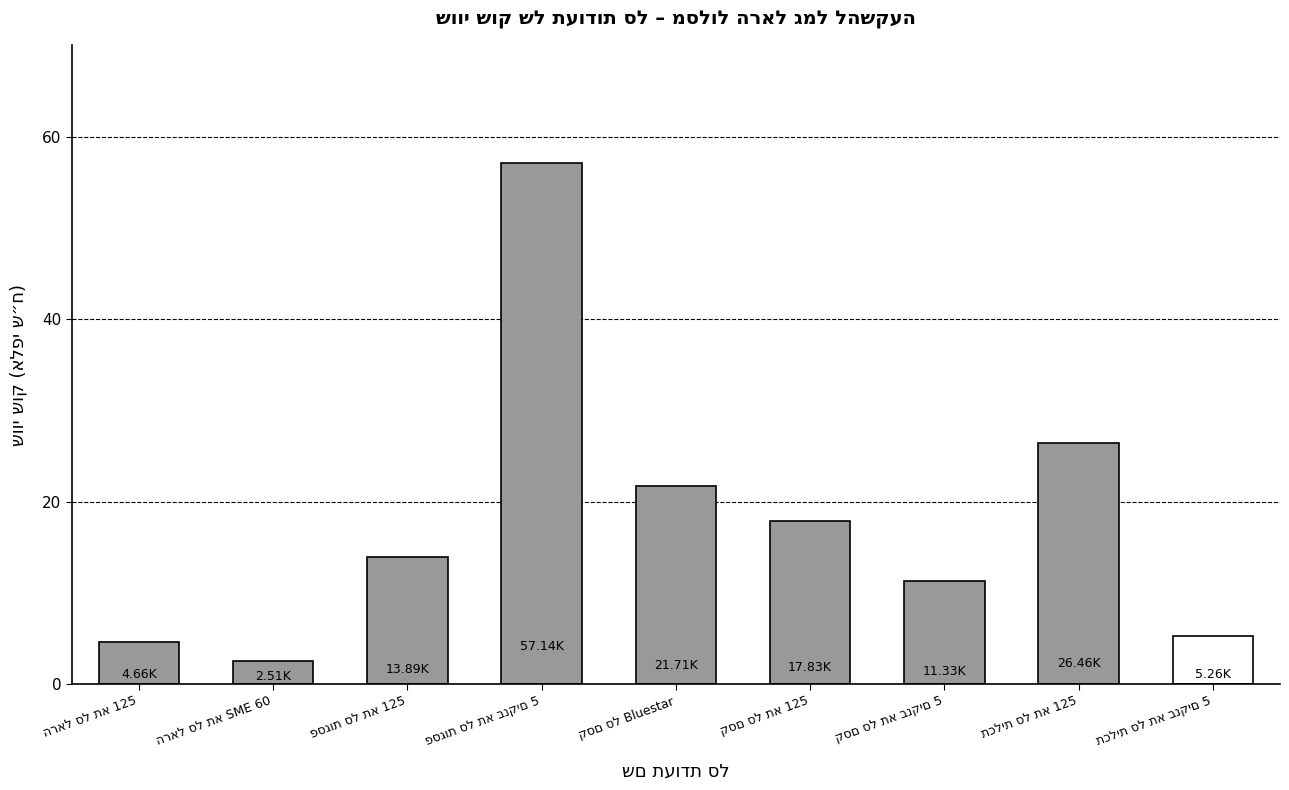

Reading left to right, transcribe all the data shown in this chart.

הראל סל תא 125=4.7	הראל סל תא SME 60=2.5	פסגות סל תא 125=13.9	פסגות סל תא בנקים 5=57.1	קסם סל Bluestar=21.7	קסם סל תא 125=17.8	קסם סל תא בנקים 5=11.3	תכלית סל תא 125=26.5	תכלית סל תא בנקים 5=5.3